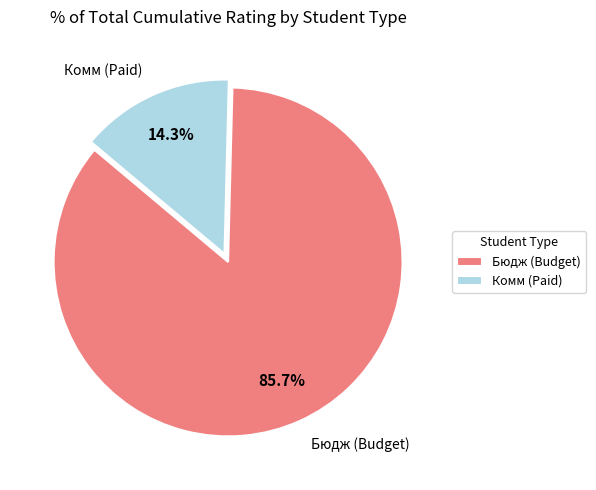

How many slices are in this pie chart?

2